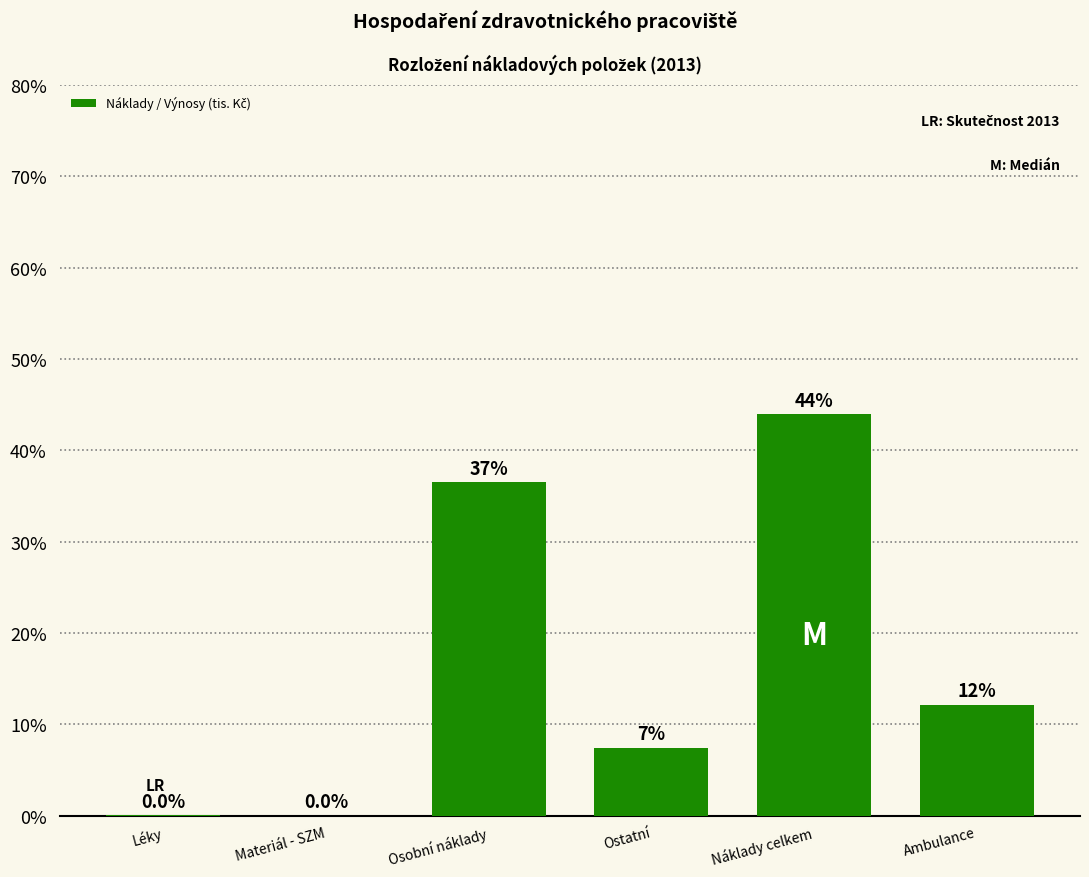

Between Materiál - SZM and Ambulance, which is larger?

Ambulance